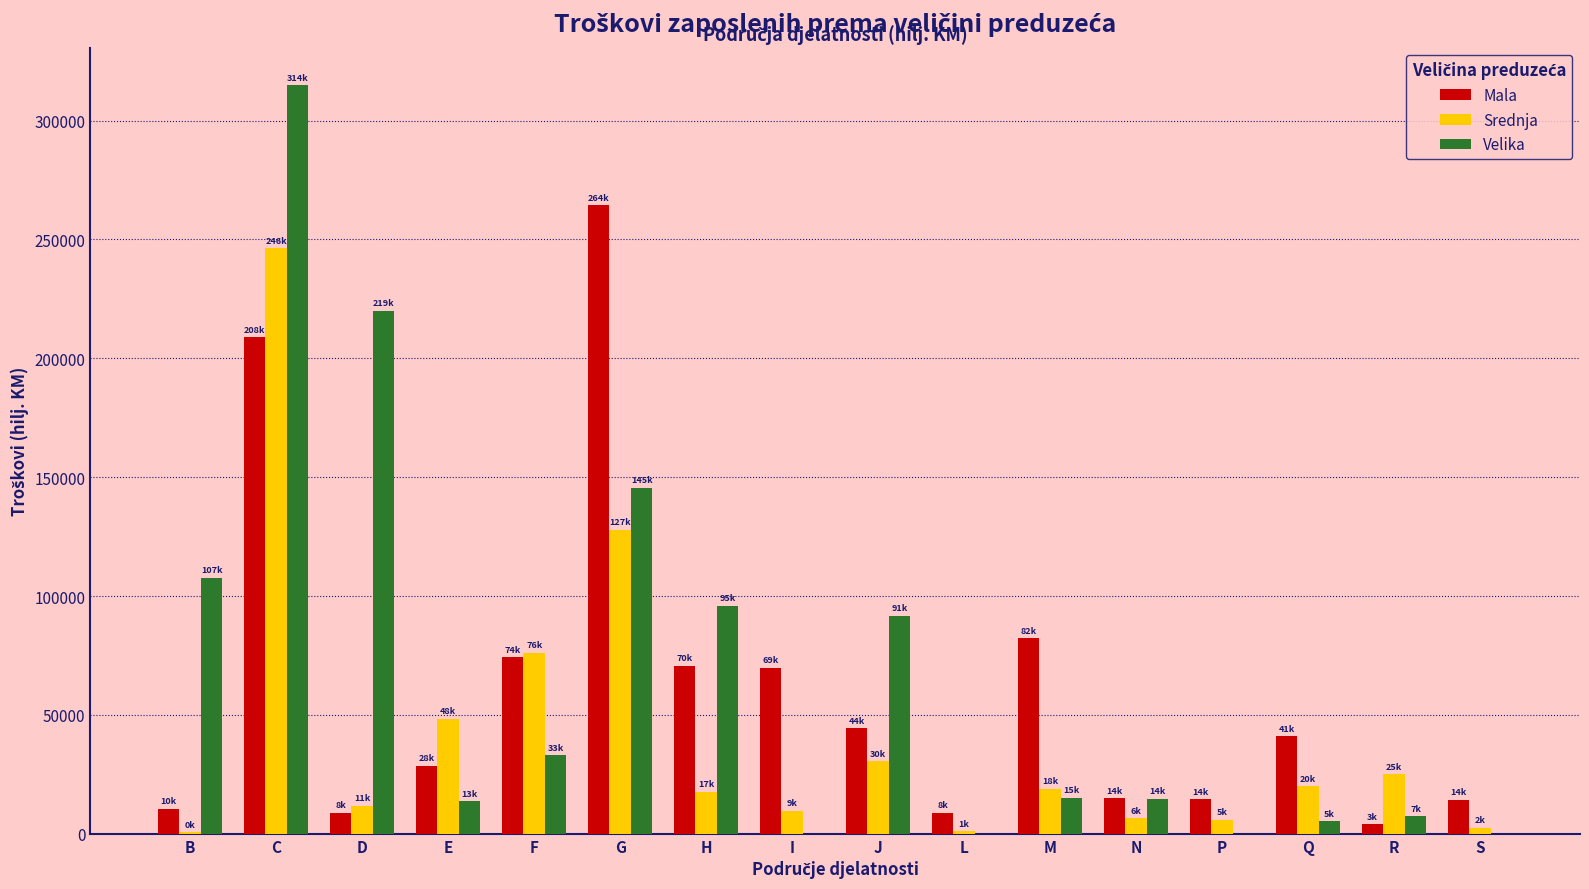

True or false: Velika has a value of 96819 at I.

False